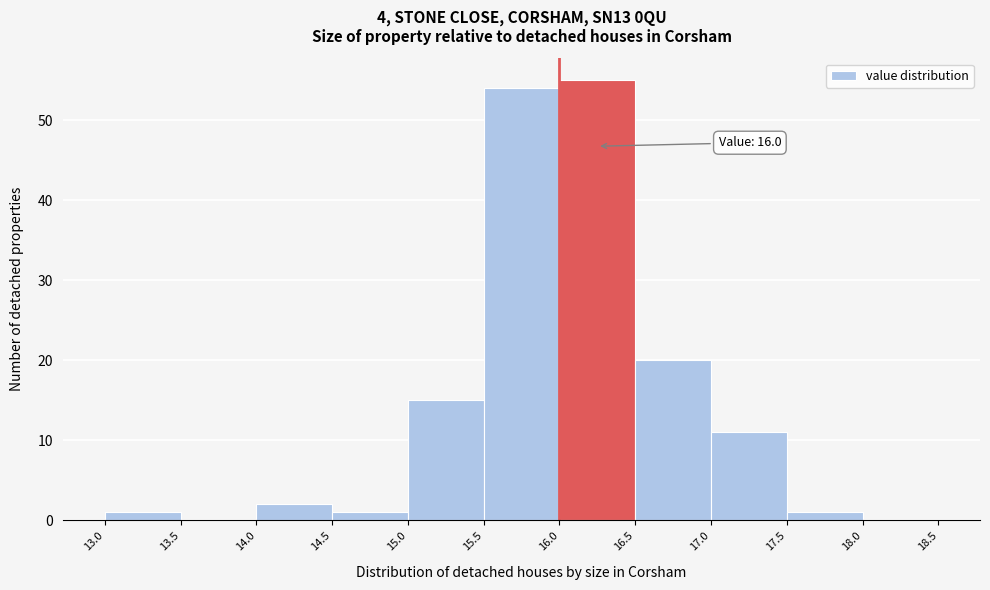

Which range on the x-axis has the tallest bar?

16.0 to 16.5